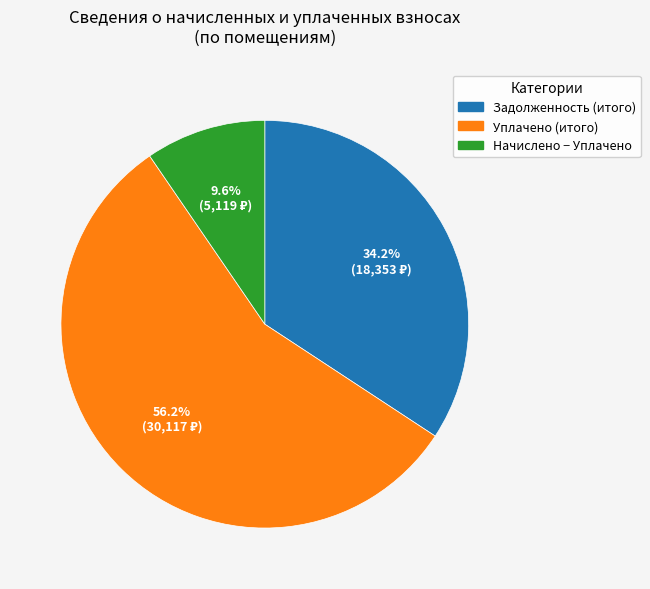

How many segments does this pie chart have?

3